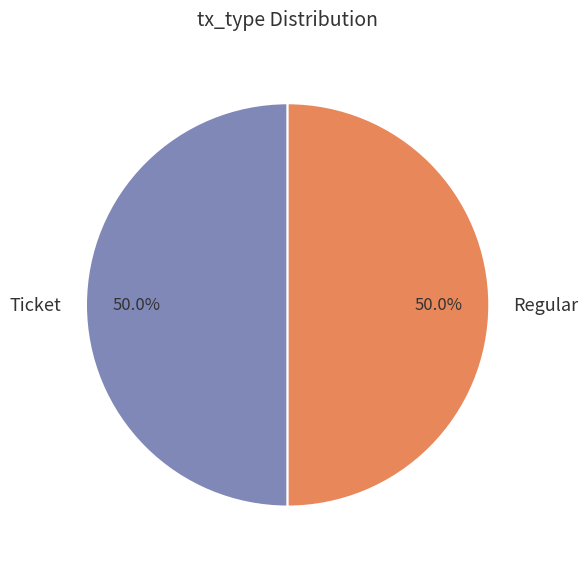

What is the ratio of the value at Regular to the value at Ticket?

1.0